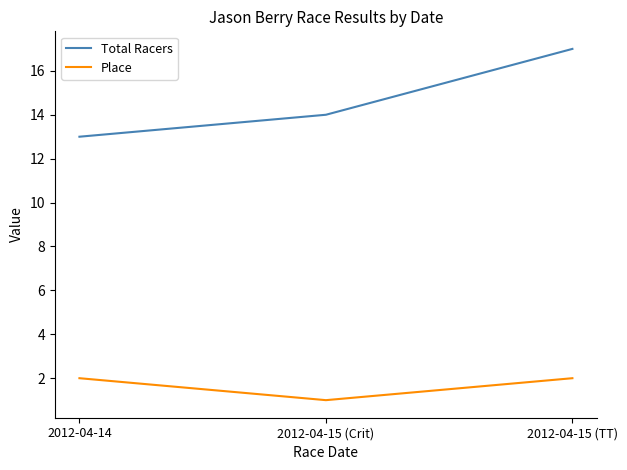

Which series has the largest range (max minus min)?

Total Racers